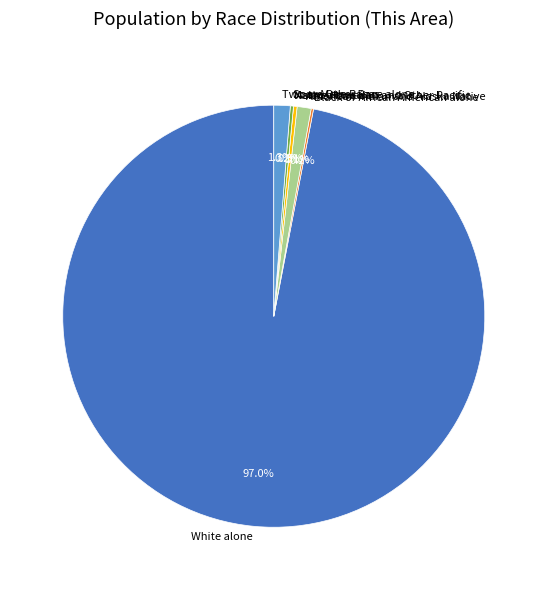

Combined, do American Indian and Alaska Native and White alone account for over 50%?

Yes